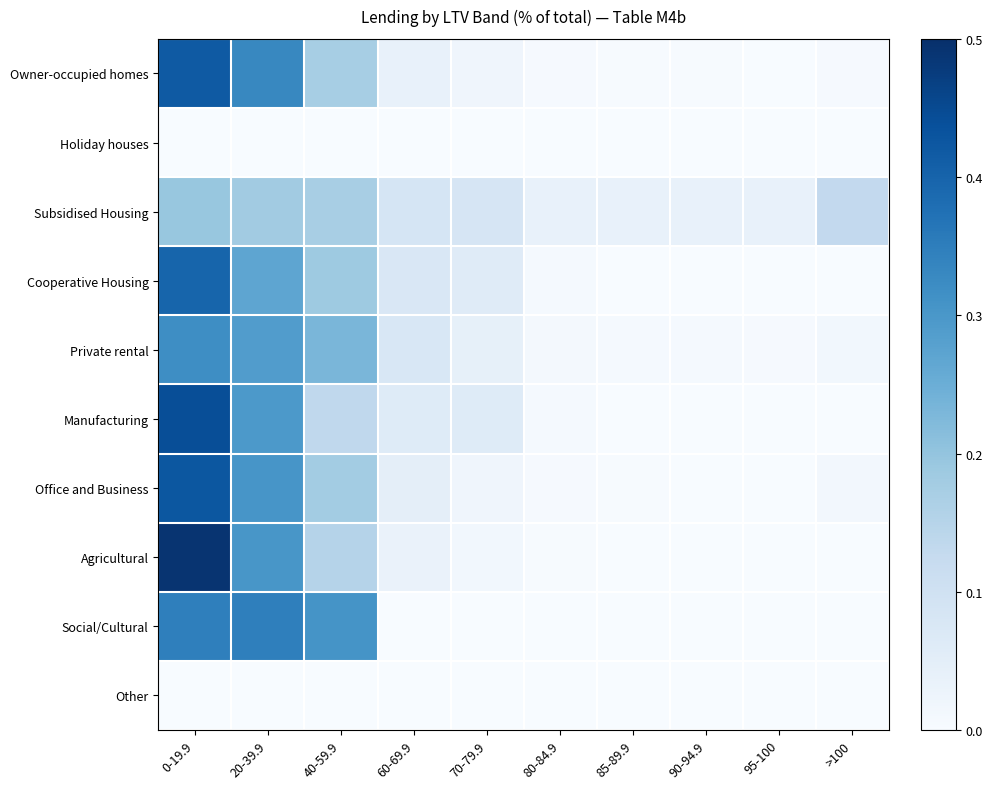

Reading right to left, what are all the values shown in this chart?

Owner-occupied homes: >100=0.0	95-100=0.0	90-94.9=0.0	85-89.9=0.0	80-84.9=0.0	70-79.9=0.0	60-69.9=0.0	40-59.9=0.2	20-39.9=0.3	0-19.9=0.4
Holiday houses: >100=0.0	95-100=0.0	90-94.9=0.0	85-89.9=0.0	80-84.9=0.0	70-79.9=0.0	60-69.9=0.0	40-59.9=0.0	20-39.9=0.0	0-19.9=0.0
Subsidised Housing: >100=0.1	95-100=0.0	90-94.9=0.0	85-89.9=0.0	80-84.9=0.0	70-79.9=0.1	60-69.9=0.1	40-59.9=0.2	20-39.9=0.2	0-19.9=0.2
Cooperative Housing: >100=0.0	95-100=0.0	90-94.9=0.0	85-89.9=0.0	80-84.9=0.0	70-79.9=0.1	60-69.9=0.1	40-59.9=0.2	20-39.9=0.3	0-19.9=0.4
Private rental: >100=0.0	95-100=0.0	90-94.9=0.0	85-89.9=0.0	80-84.9=0.0	70-79.9=0.0	60-69.9=0.1	40-59.9=0.2	20-39.9=0.3	0-19.9=0.3
Manufacturing: >100=0.0	95-100=0.0	90-94.9=0.0	85-89.9=0.0	80-84.9=0.0	70-79.9=0.1	60-69.9=0.1	40-59.9=0.1	20-39.9=0.3	0-19.9=0.4
Office and Business: >100=0.0	95-100=0.0	90-94.9=0.0	85-89.9=0.0	80-84.9=0.0	70-79.9=0.0	60-69.9=0.0	40-59.9=0.2	20-39.9=0.3	0-19.9=0.4
Agricultural: >100=0.0	95-100=0.0	90-94.9=0.0	85-89.9=0.0	80-84.9=0.0	70-79.9=0.0	60-69.9=0.0	40-59.9=0.2	20-39.9=0.3	0-19.9=0.5
Social/Cultural: >100=0.0	95-100=0.0	90-94.9=0.0	85-89.9=0.0	80-84.9=0.0	70-79.9=0.0	60-69.9=0.0	40-59.9=0.3	20-39.9=0.3	0-19.9=0.3
Other: >100=0.0	95-100=0.0	90-94.9=0.0	85-89.9=0.0	80-84.9=0.0	70-79.9=0.0	60-69.9=0.0	40-59.9=0.0	20-39.9=0.0	0-19.9=0.0